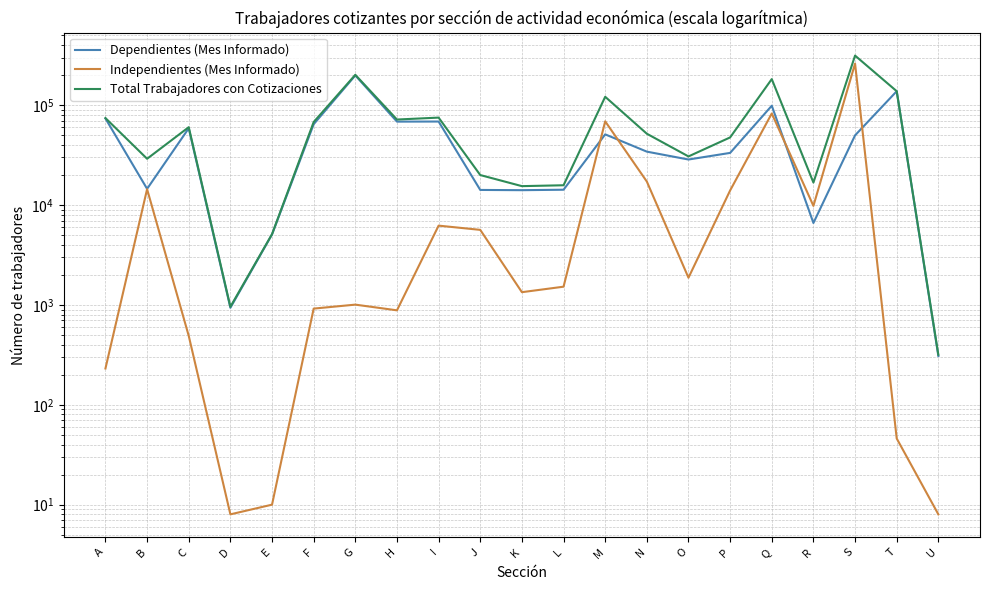

List the series in order of their peak value, highest first.

Total Trabajadores con Cotizaciones, Independientes (Mes Informado), Dependientes (Mes Informado)